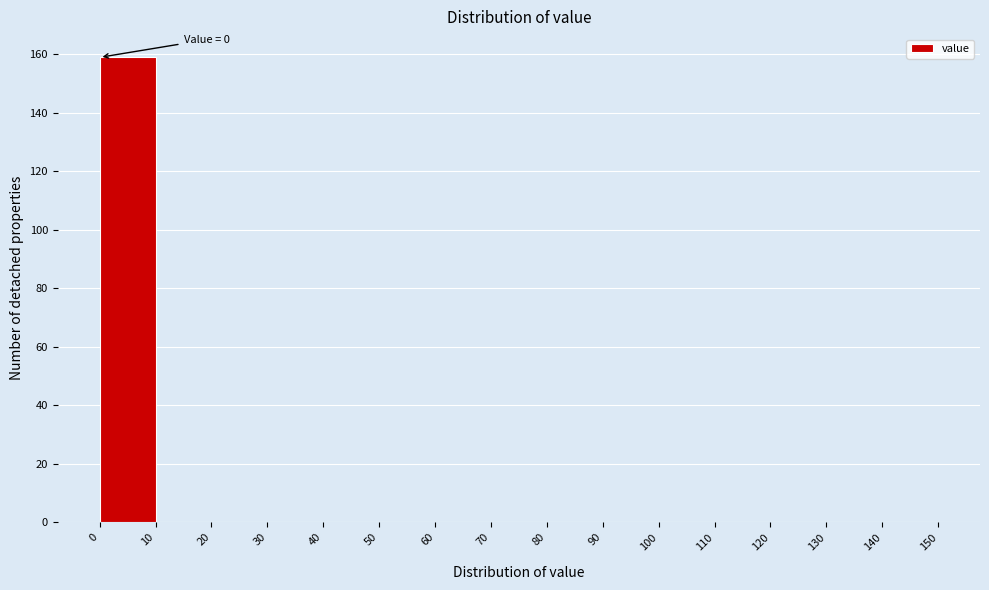

Over which range of the x-axis is the bar tallest?

0 to 10